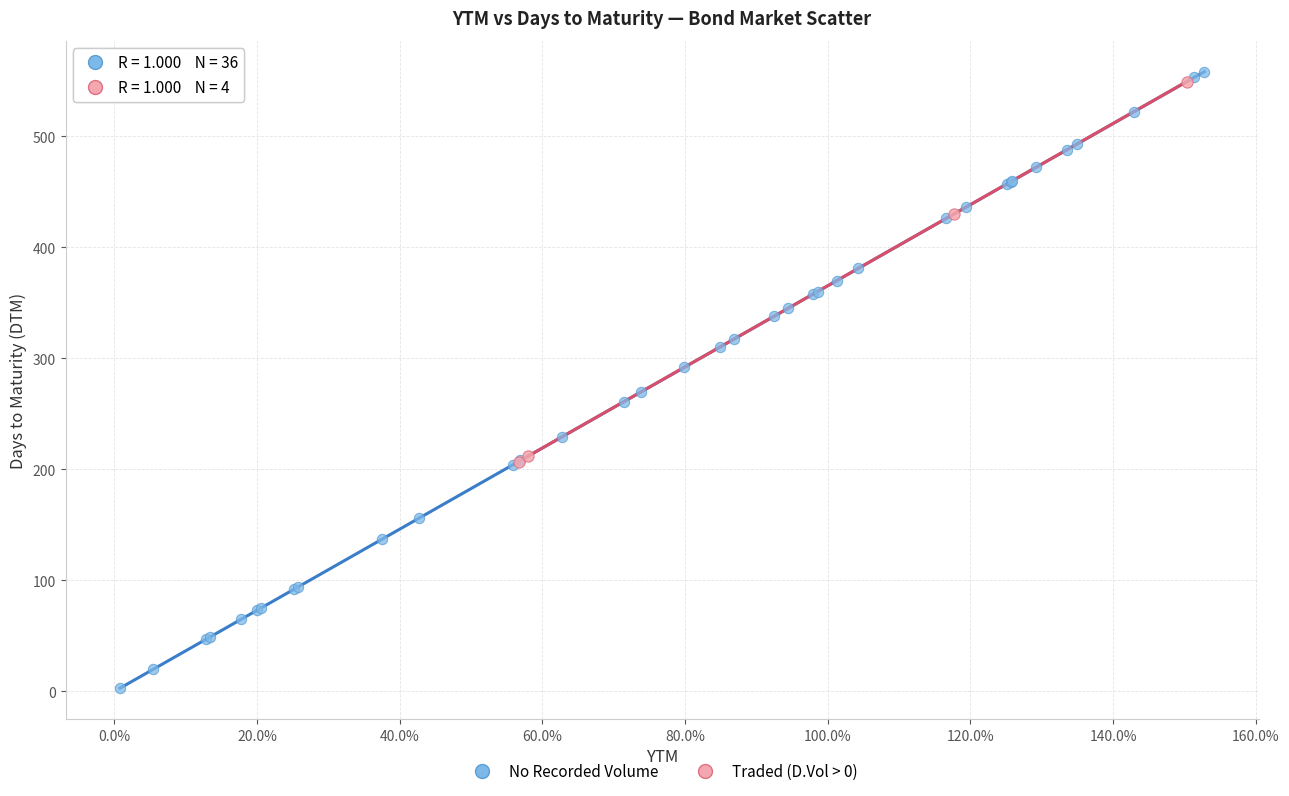

Which series has the widest spread of Y values?

No Recorded Volume